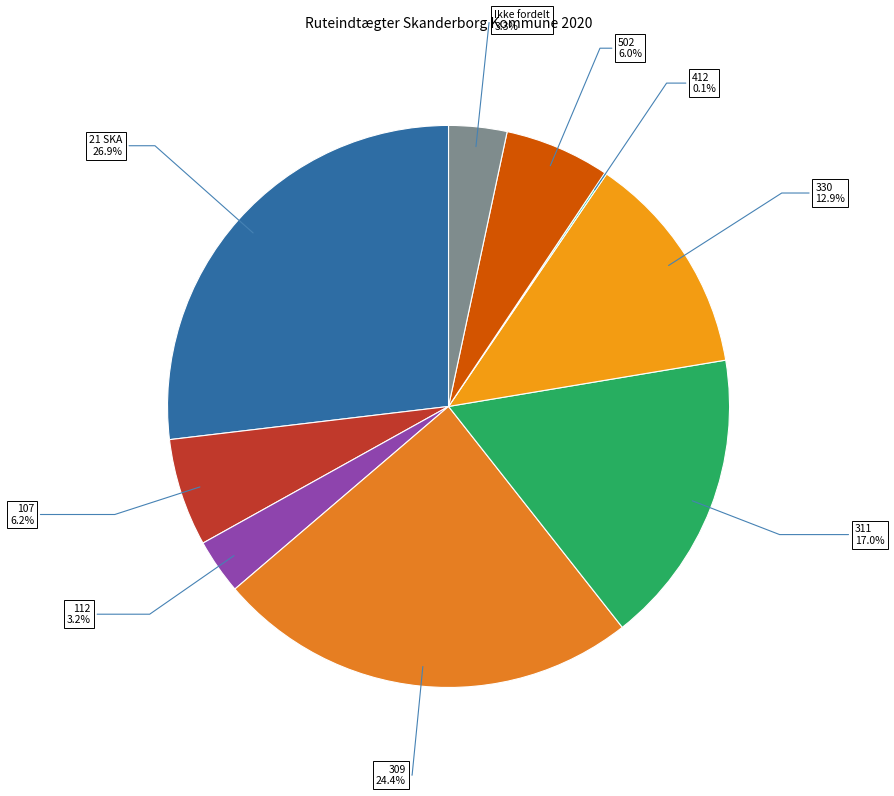

To the nearest percent, what is the combined percentage of 309 and 311?

41%